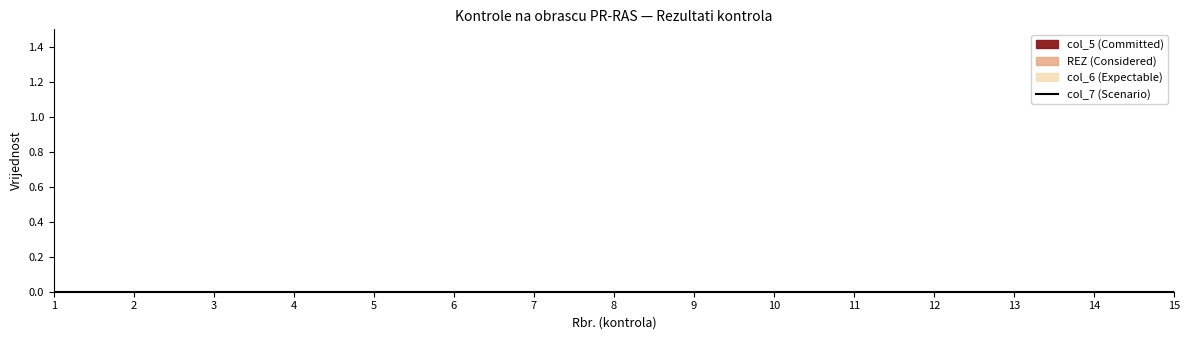

Does the chart display data point markers on the line(s)?

No